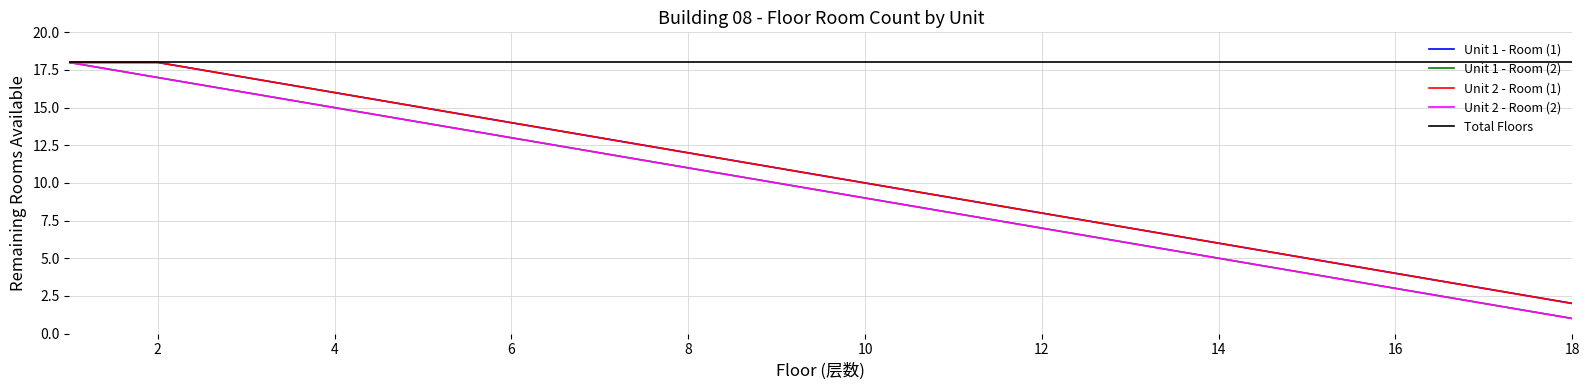

How many lines are shown in the chart?

5